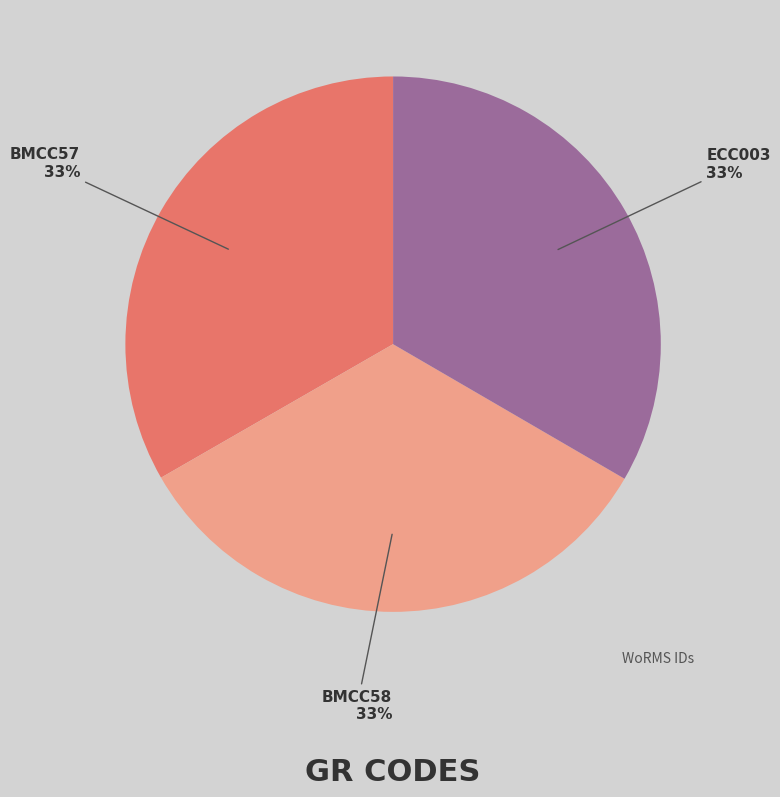

The ECC003 slice represents 33% of the pie. True or false?

True